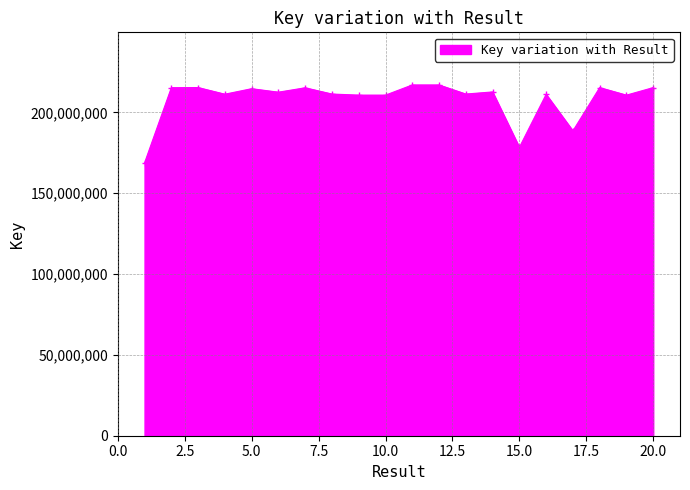

What is the greatest value displayed?

216944774